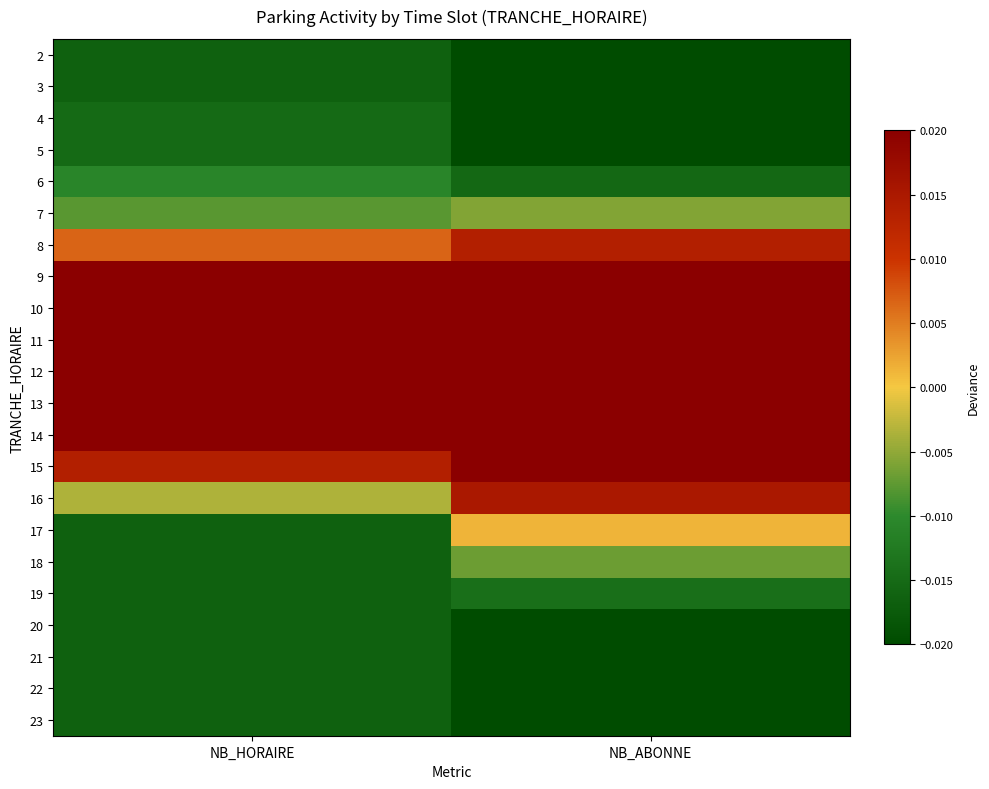

Reading left to right, extract all data points from this chart.

2: NB_HORAIRE=-0.0	NB_ABONNE=-0.0
3: NB_HORAIRE=-0.0	NB_ABONNE=-0.0
4: NB_HORAIRE=-0.0	NB_ABONNE=-0.0
5: NB_HORAIRE=-0.0	NB_ABONNE=-0.0
6: NB_HORAIRE=-0.0	NB_ABONNE=-0.0
7: NB_HORAIRE=-0.0	NB_ABONNE=-0.0
8: NB_HORAIRE=0.0	NB_ABONNE=0.0
9: NB_HORAIRE=0.0	NB_ABONNE=0.0
10: NB_HORAIRE=0.0	NB_ABONNE=0.0
11: NB_HORAIRE=0.0	NB_ABONNE=0.0
12: NB_HORAIRE=0.0	NB_ABONNE=0.0
13: NB_HORAIRE=0.0	NB_ABONNE=0.0
14: NB_HORAIRE=0.0	NB_ABONNE=0.0
15: NB_HORAIRE=0.0	NB_ABONNE=0.0
16: NB_HORAIRE=-0.0	NB_ABONNE=0.0
17: NB_HORAIRE=-0.0	NB_ABONNE=0.0
18: NB_HORAIRE=-0.0	NB_ABONNE=-0.0
19: NB_HORAIRE=-0.0	NB_ABONNE=-0.0
20: NB_HORAIRE=-0.0	NB_ABONNE=-0.0
21: NB_HORAIRE=-0.0	NB_ABONNE=-0.0
22: NB_HORAIRE=-0.0	NB_ABONNE=-0.0
23: NB_HORAIRE=-0.0	NB_ABONNE=-0.0